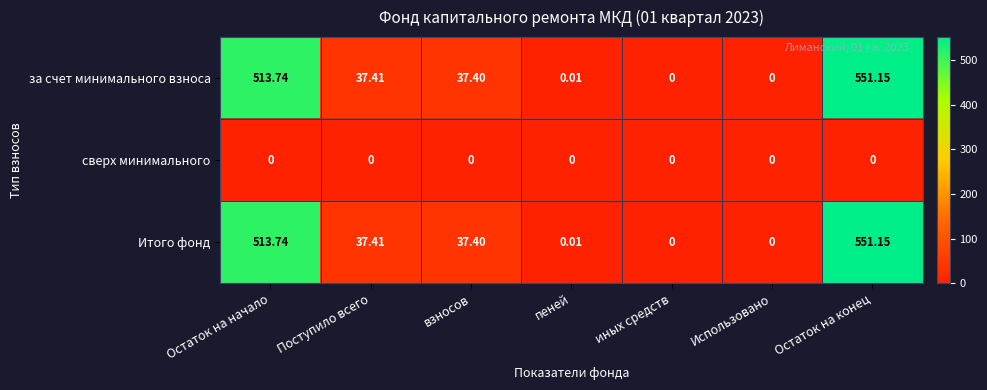

At which label does за счет минимального взноса first exceed 37?

Остаток на начало